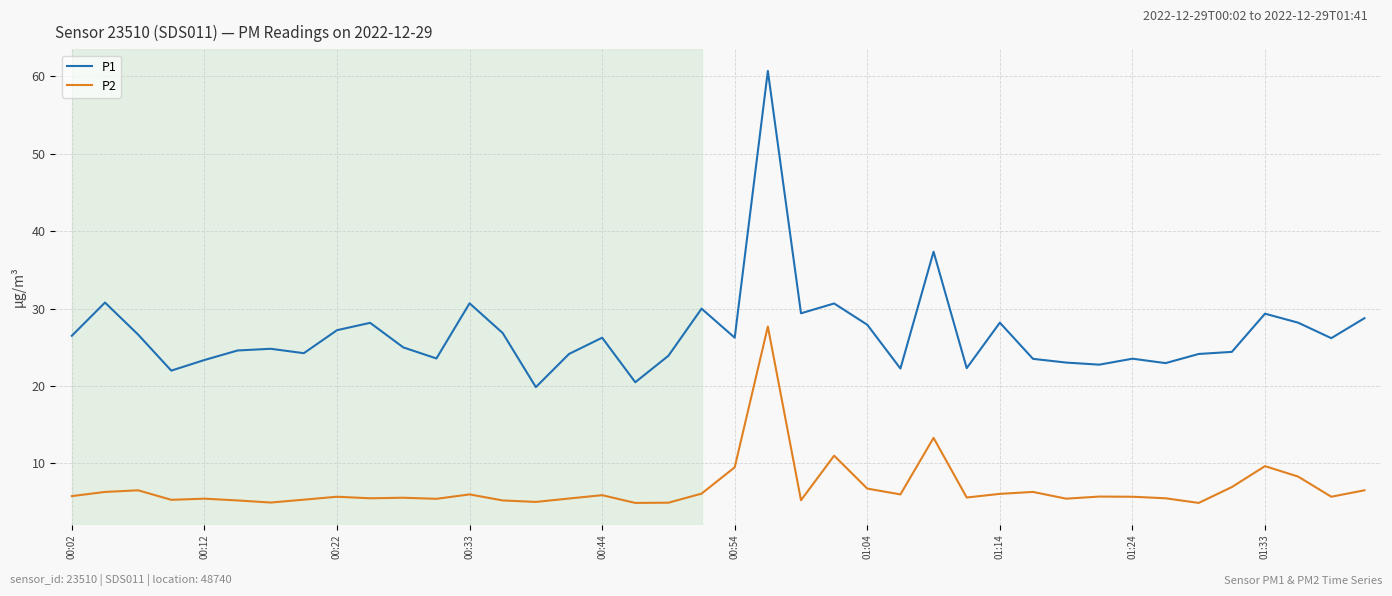

What is the maximum value shown in the chart?

60.7